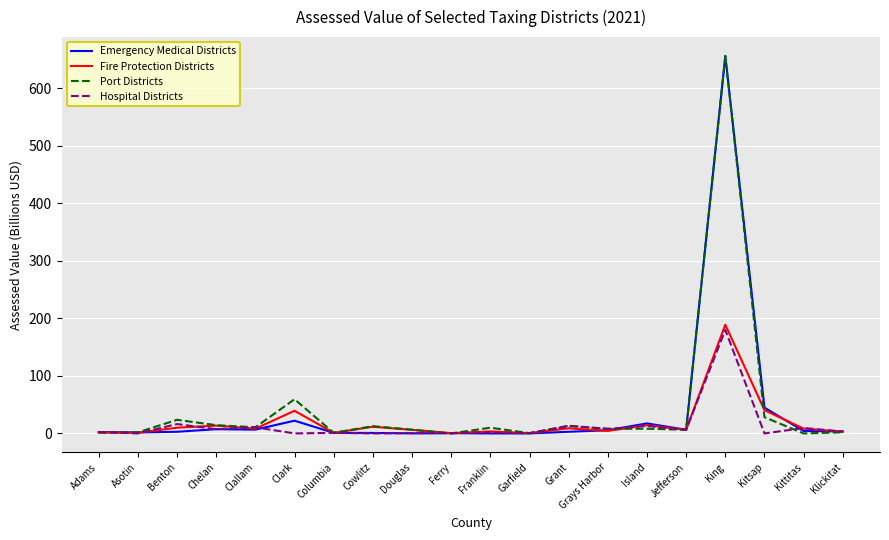

The Port Districts series shows 0.0 at Kittitas. True or false?

True